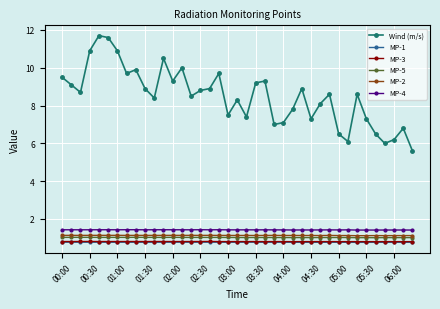

What is the maximum value shown in the chart?

11.7